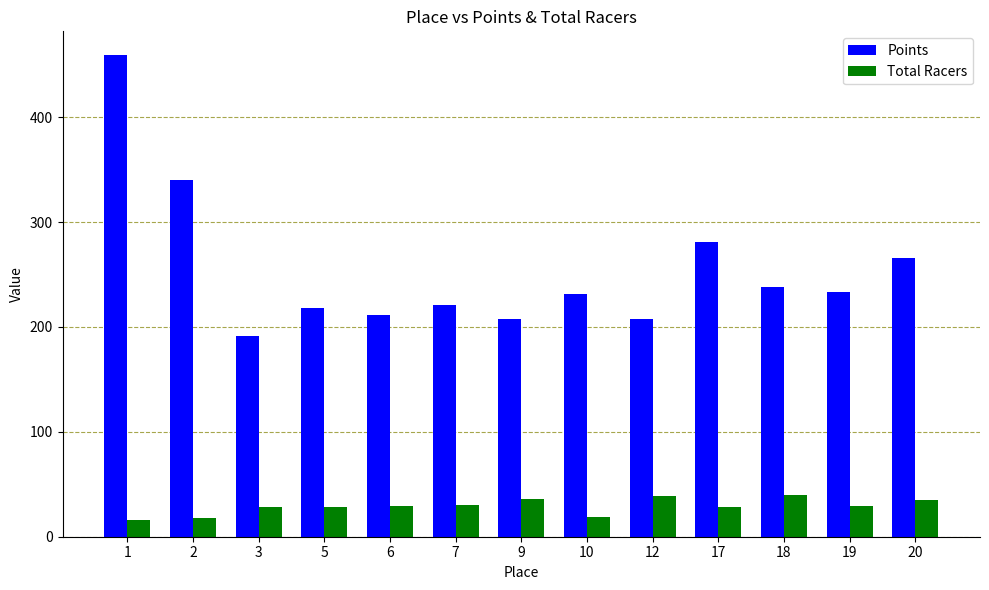

What is the maximum value for Points?

459.0